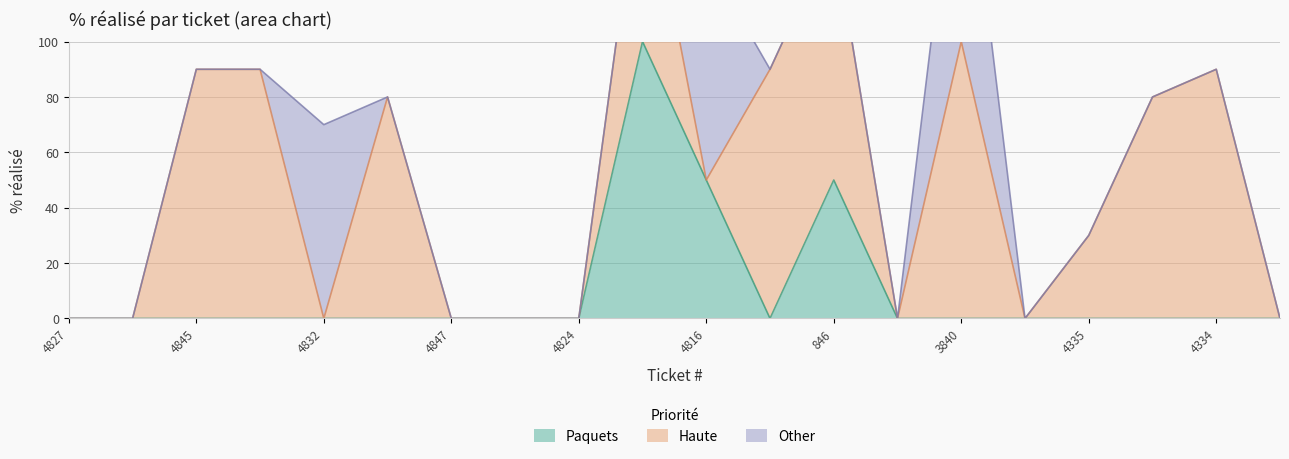

At which category does the chart reach its minimum across all series?

4827